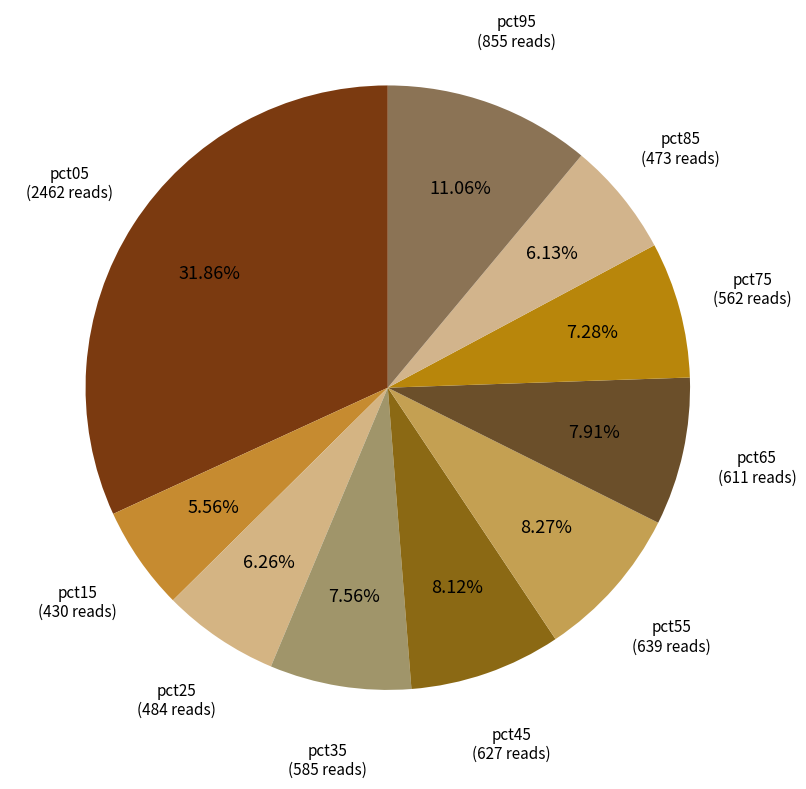

Which category has the smallest portion of the pie?

pct15